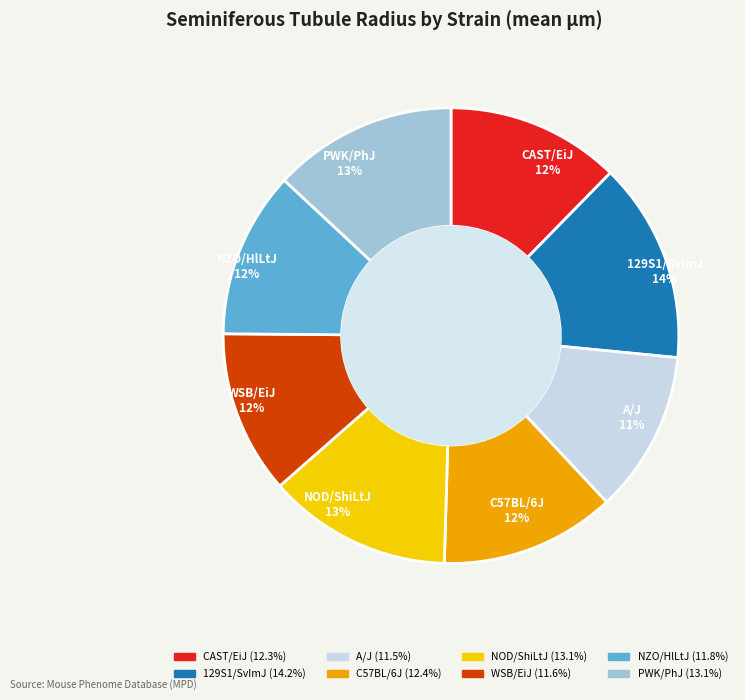

Which slice is the largest?

129S1/SvImJ